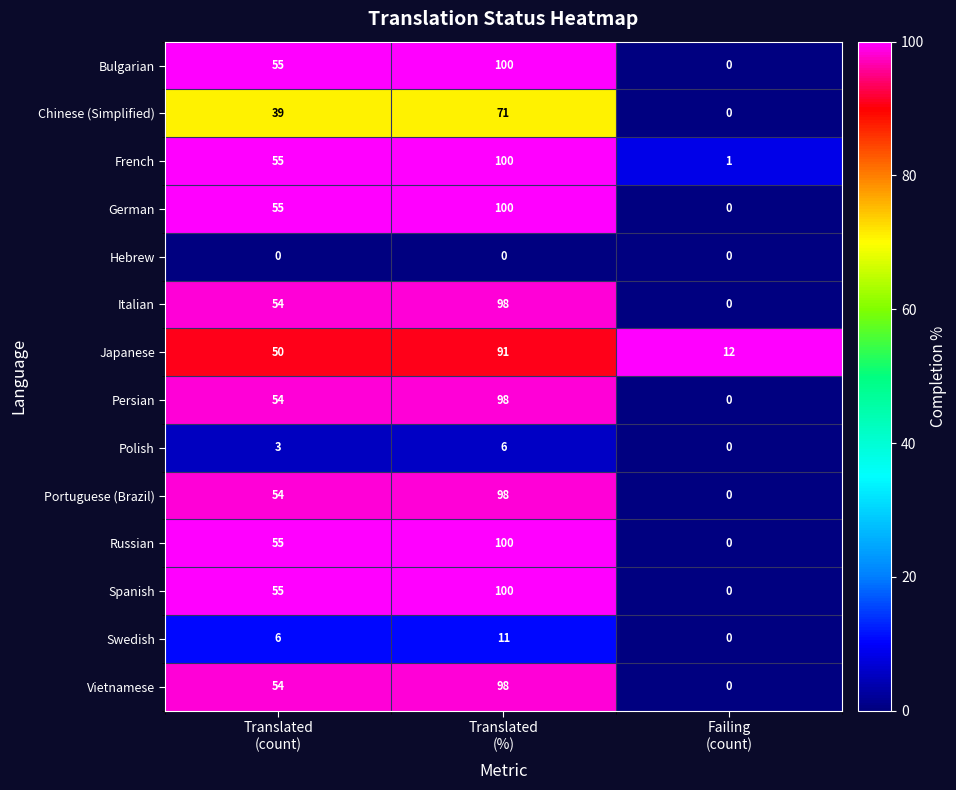

What is the greatest value displayed?

100